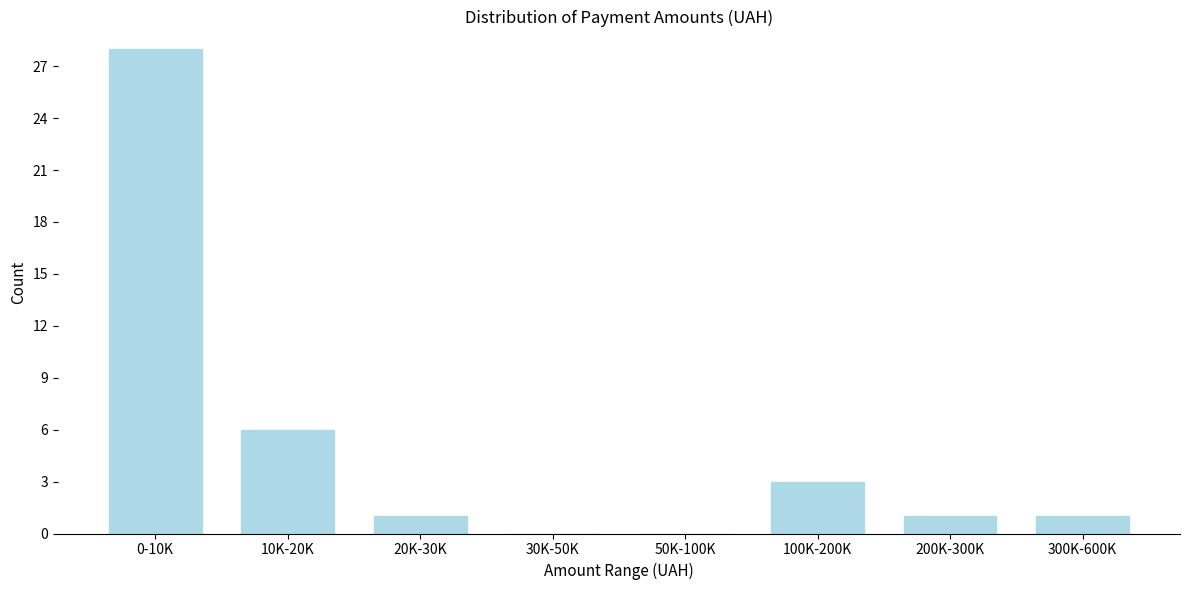

Reading left to right, transcribe all the data shown in this chart.

0-10K=28	10K-20K=6	20K-30K=1	30K-50K=0	50K-100K=0	100K-200K=3	200K-300K=1	300K-600K=1